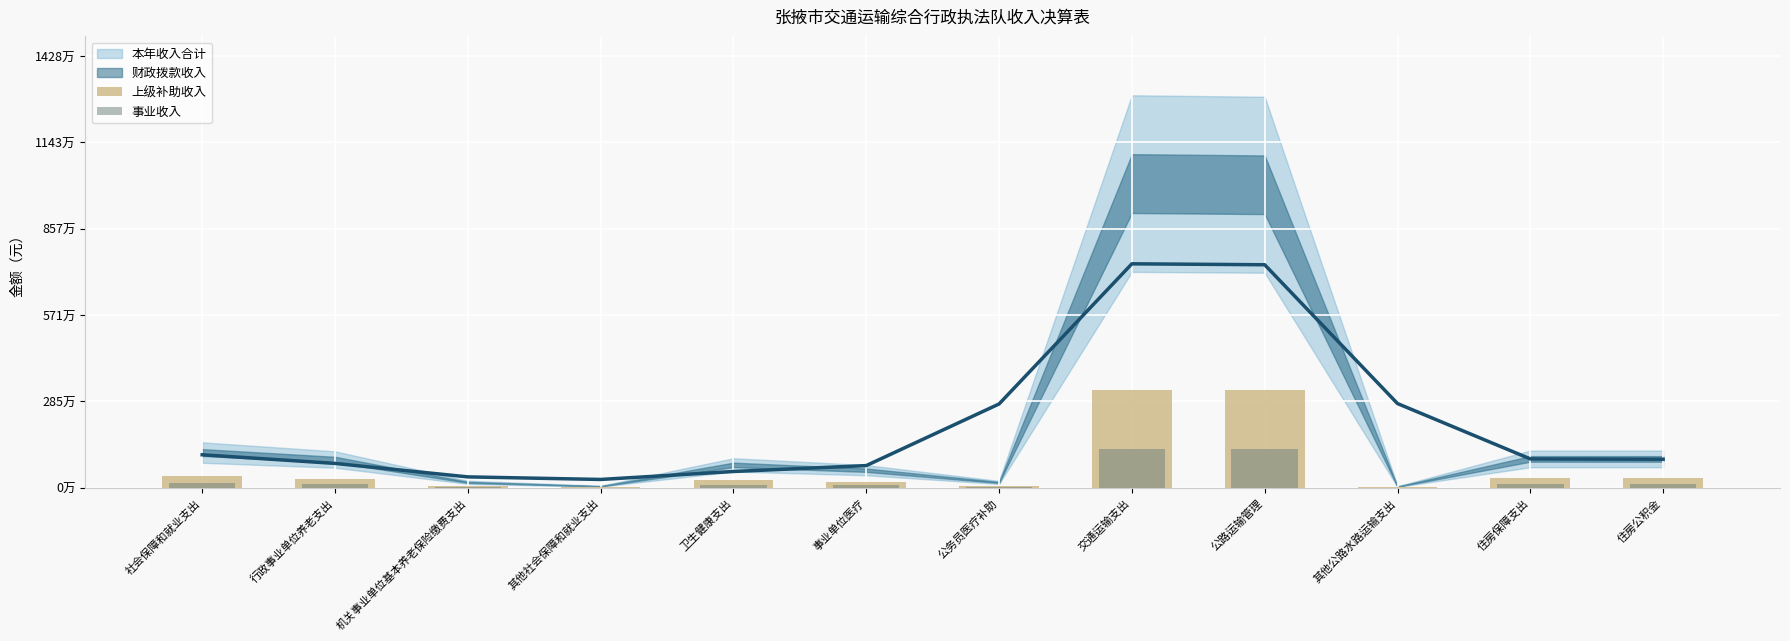

What is the label of the 3rd bar from the right?

其他公路水路运输支出